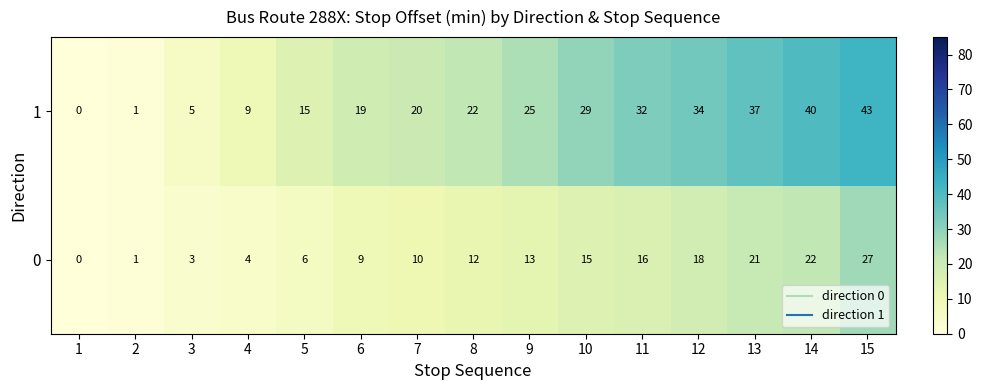

Is it true that 1 equals 19 at 6?

True